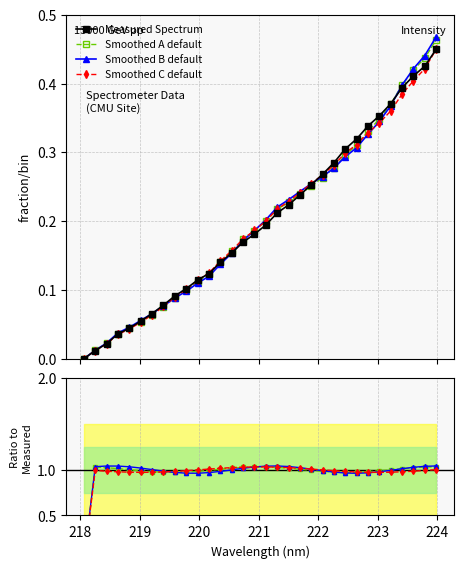

List the series in order of their peak value, lowest first.

Measured Spectrum, Smoothed C default, Smoothed A default, Smoothed B default